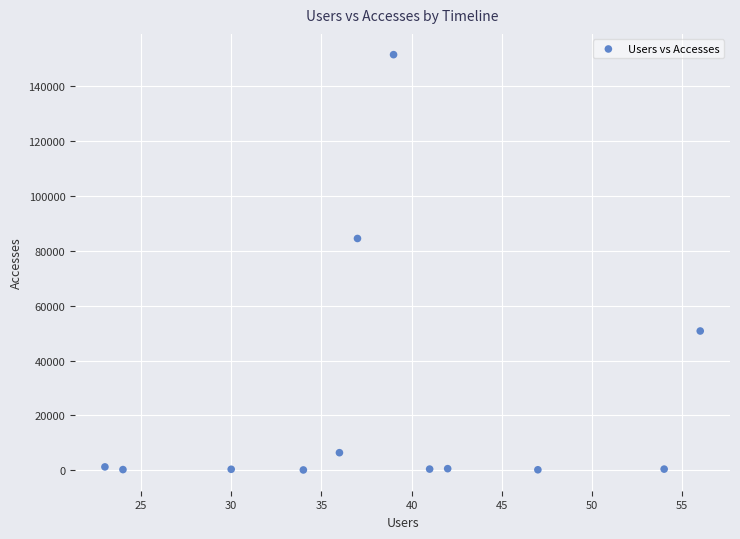

What Y value in the scatter plot is closest to 75853?

84545